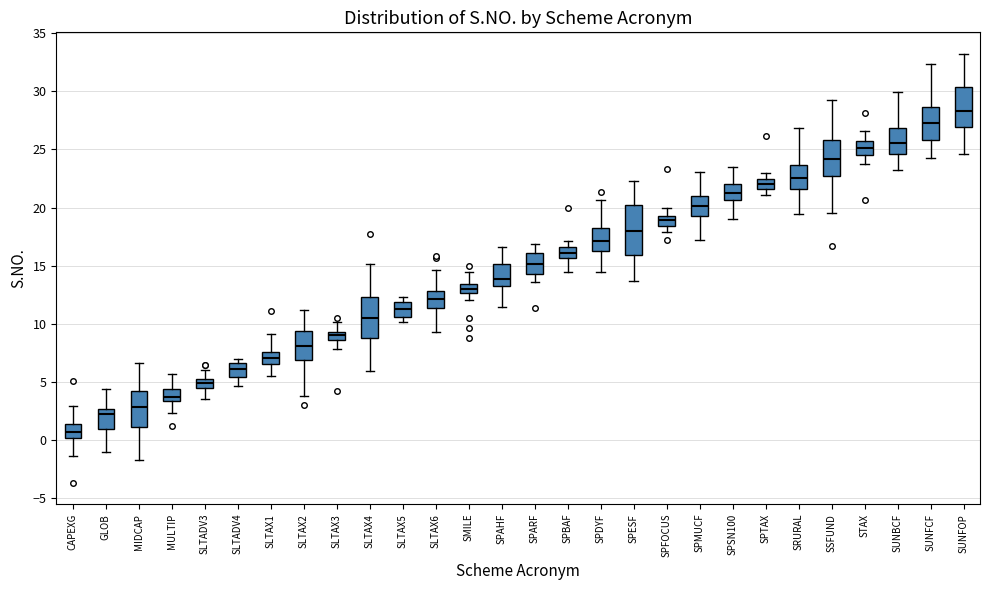

Comparing the boxes themselves (not the whiskers), which one is the tallest?

SPESF